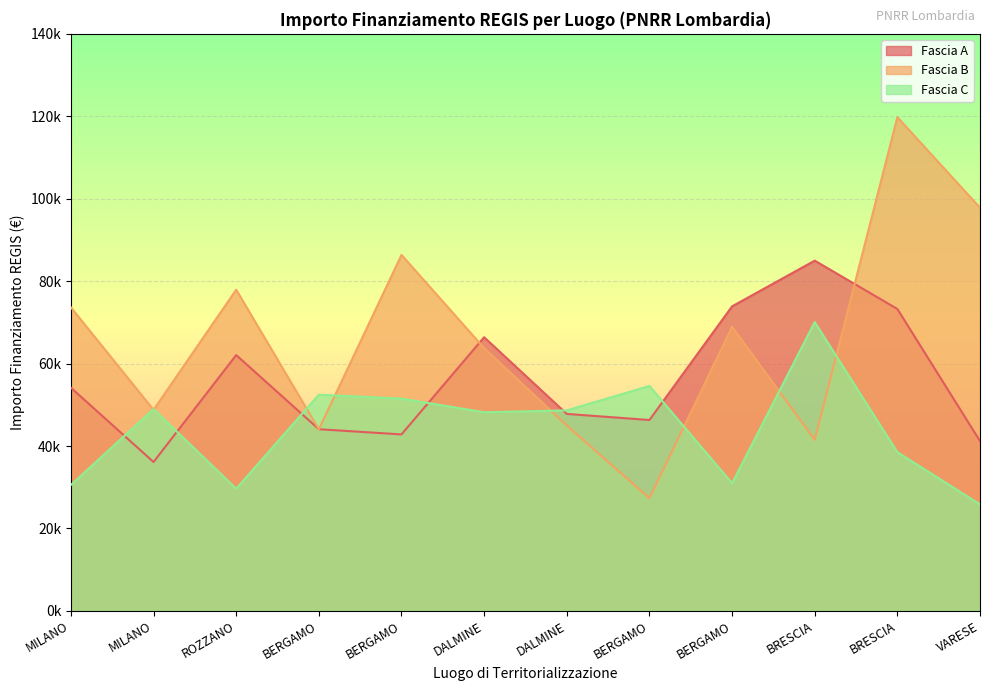

True or false: Fascia B and Fascia C intersect in this chart.

True